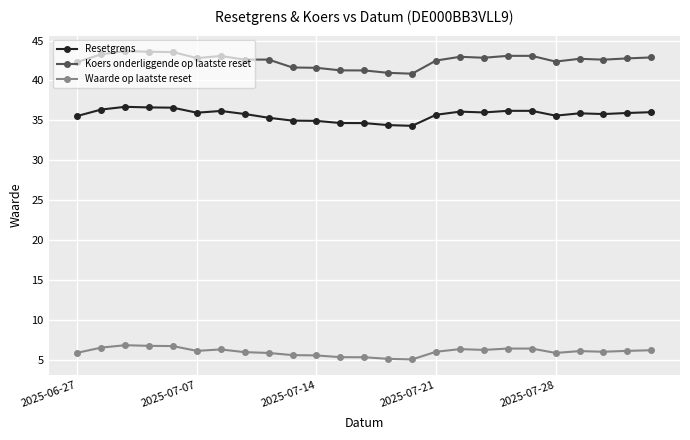

How many data points in Koers onderliggende op laatste reset are less than 42?

6